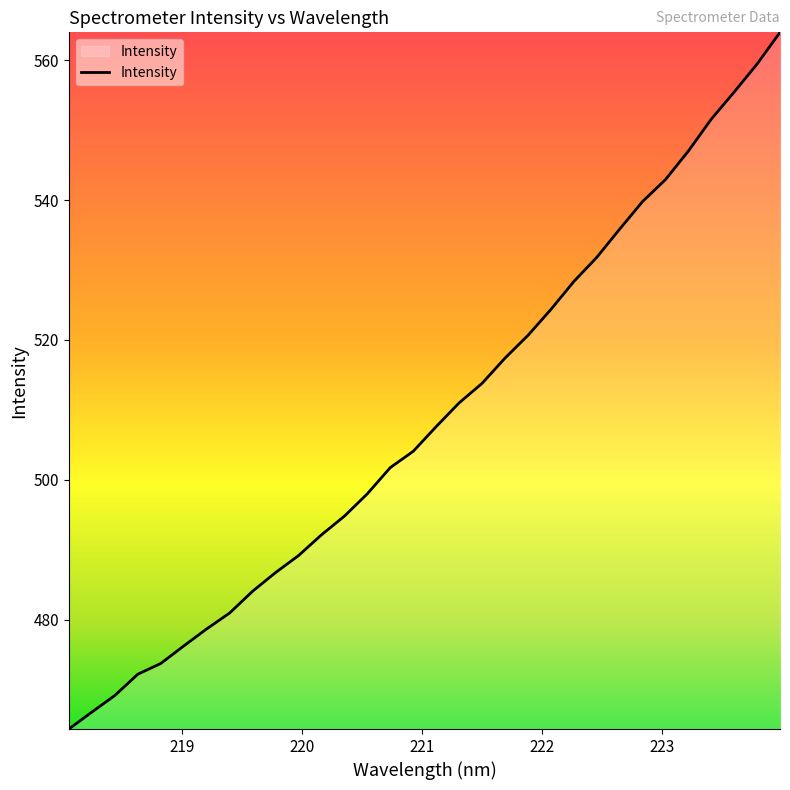

What is the greatest value displayed?

564.0